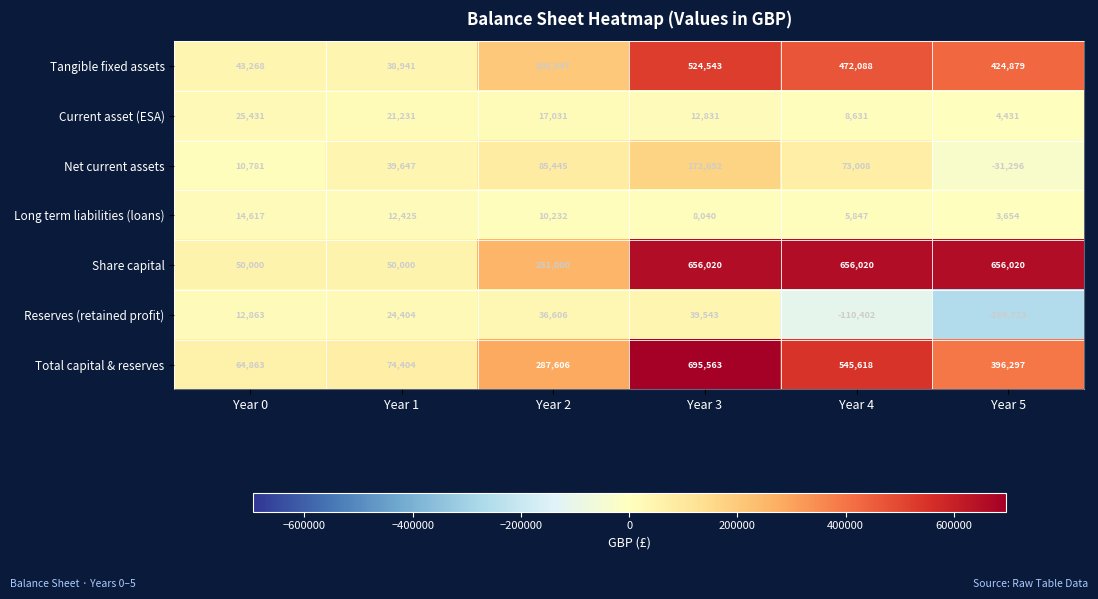

How many data points does each series have?

6